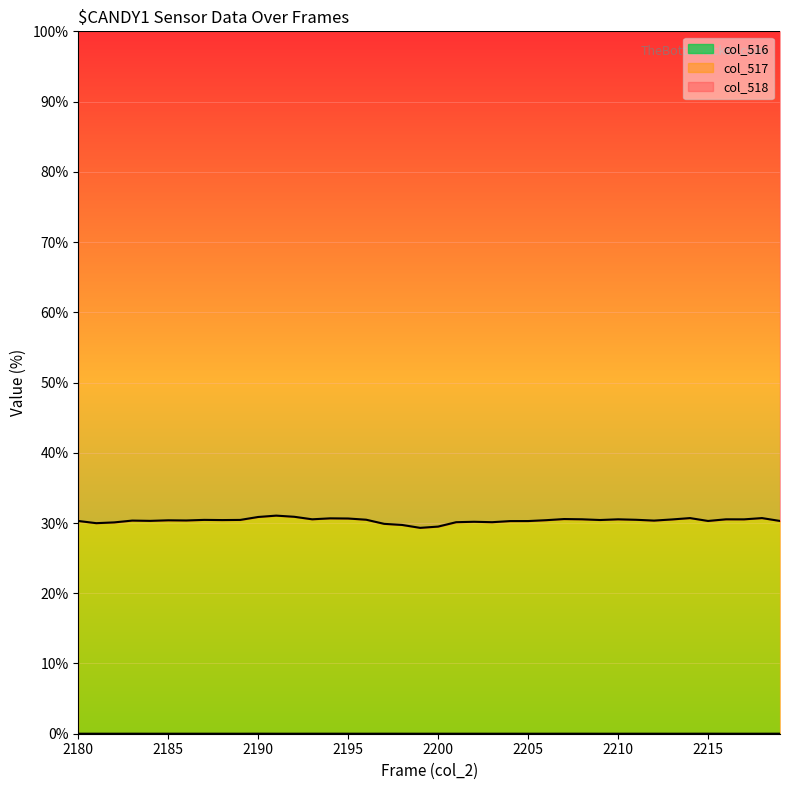

How many interior local peaks does the col_517 line series have?

11